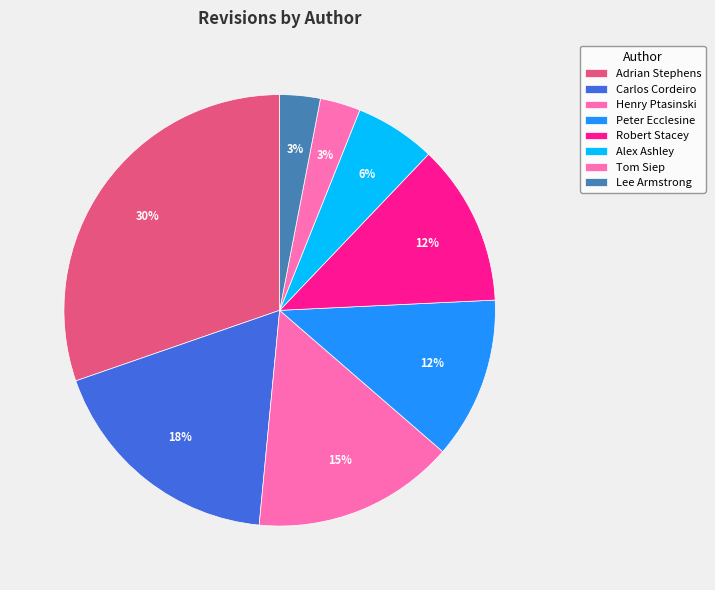

Does Carlos Cordeiro represent more than half of the total?

No